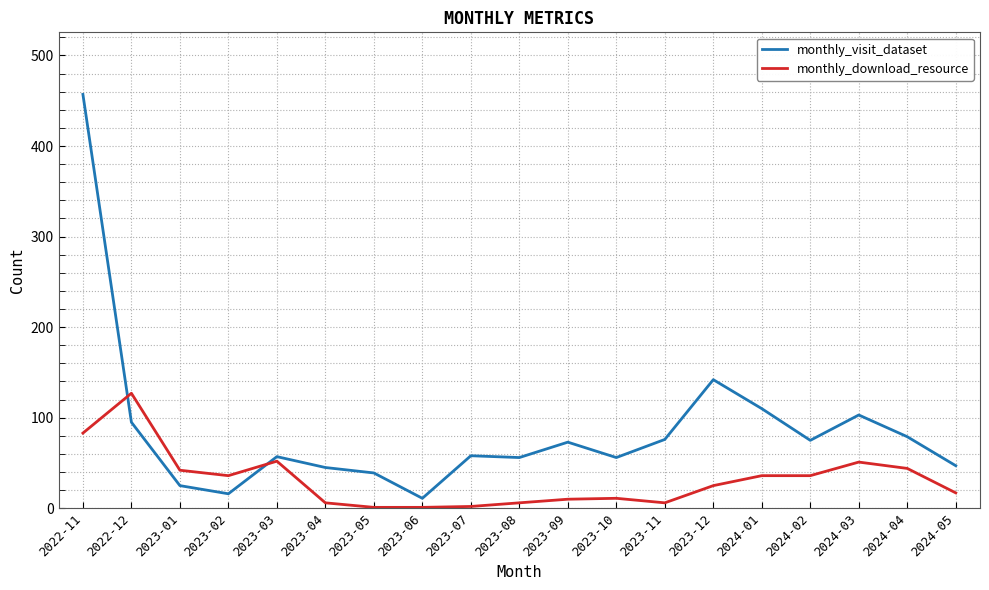

What is the difference between the highest and lowest values at 2023-04?

39